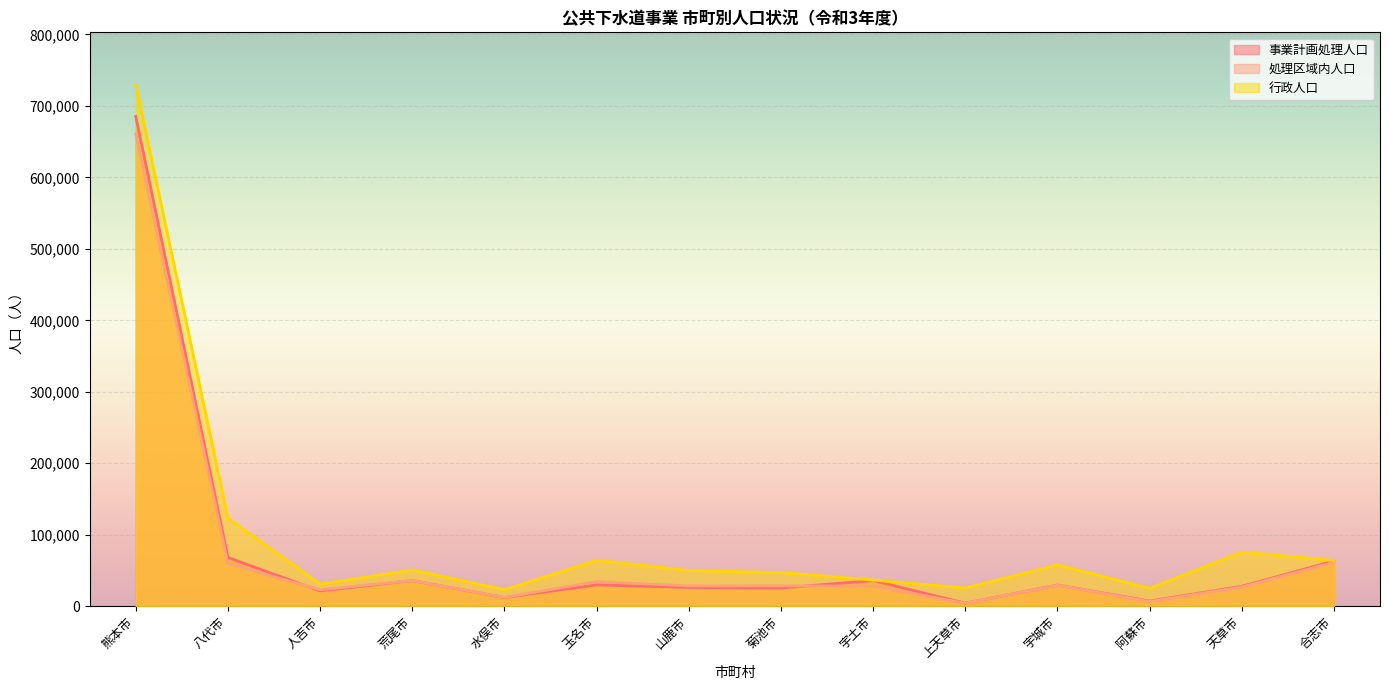

What is the label of the 14th point from the right?

熊本市